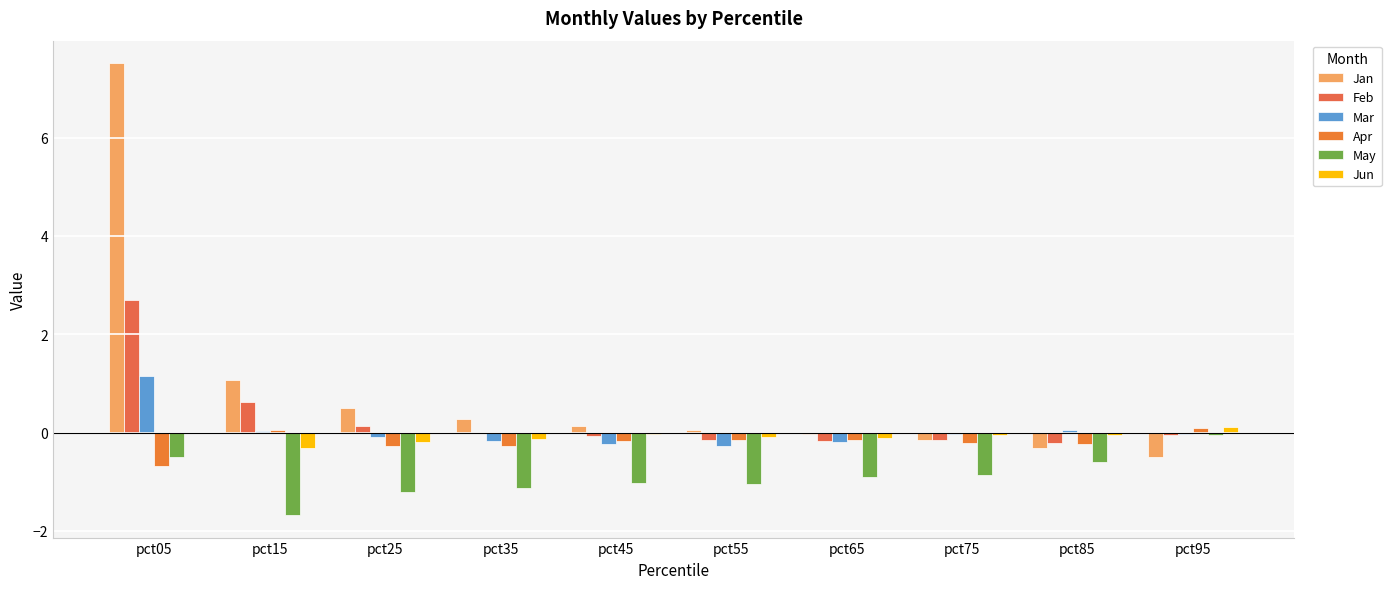

Which series has the largest total across all categories?

Jan